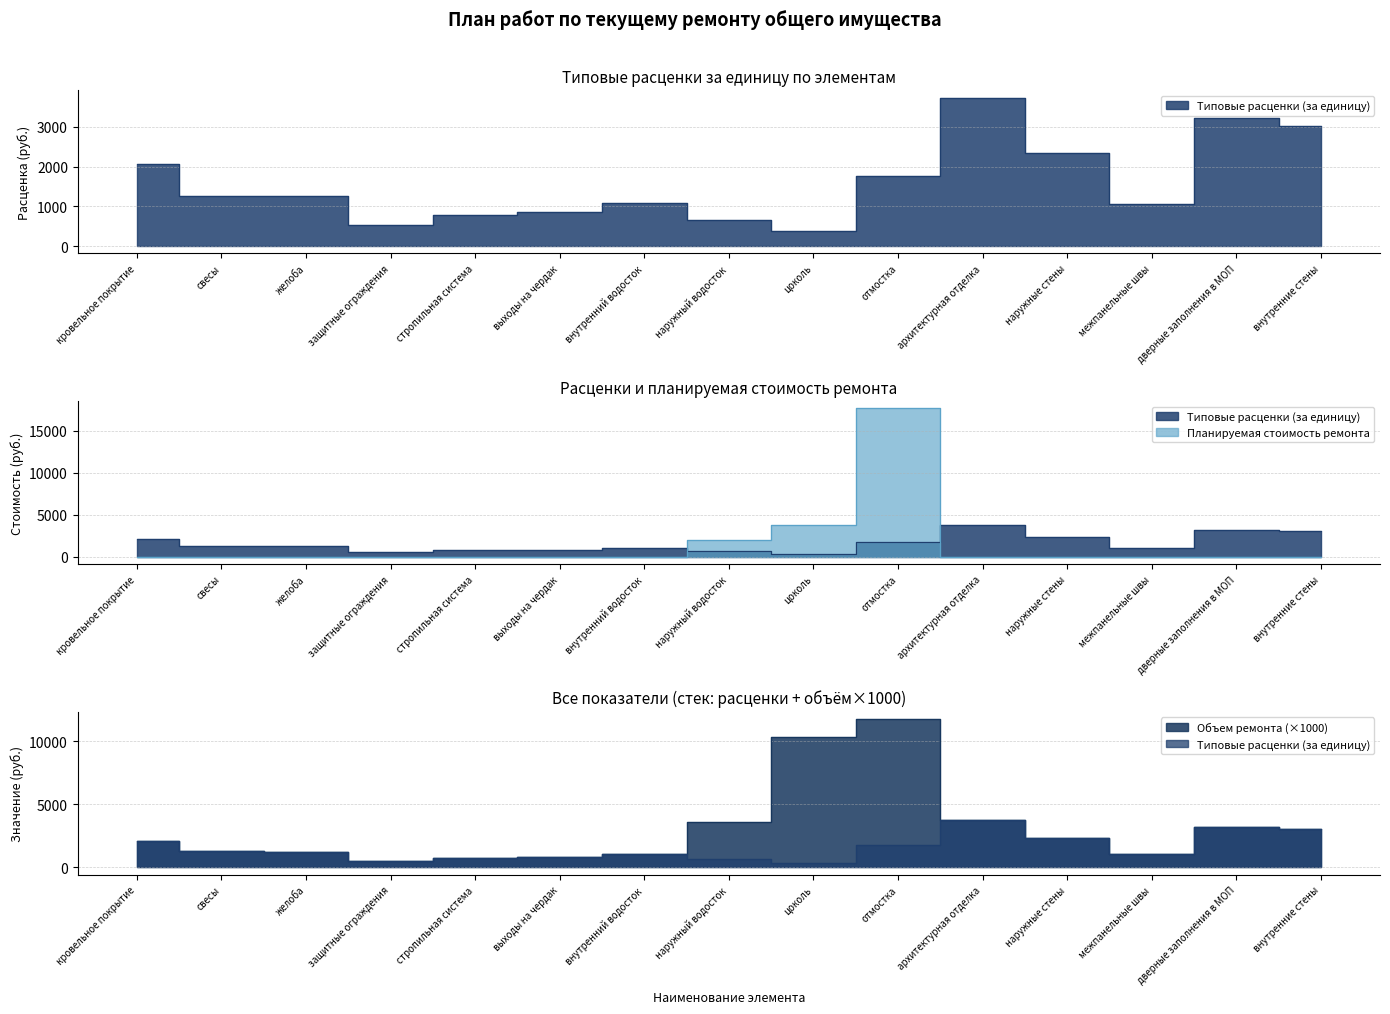

What is the lowest value of the Типовые расценки (за единицу) series?

374.2